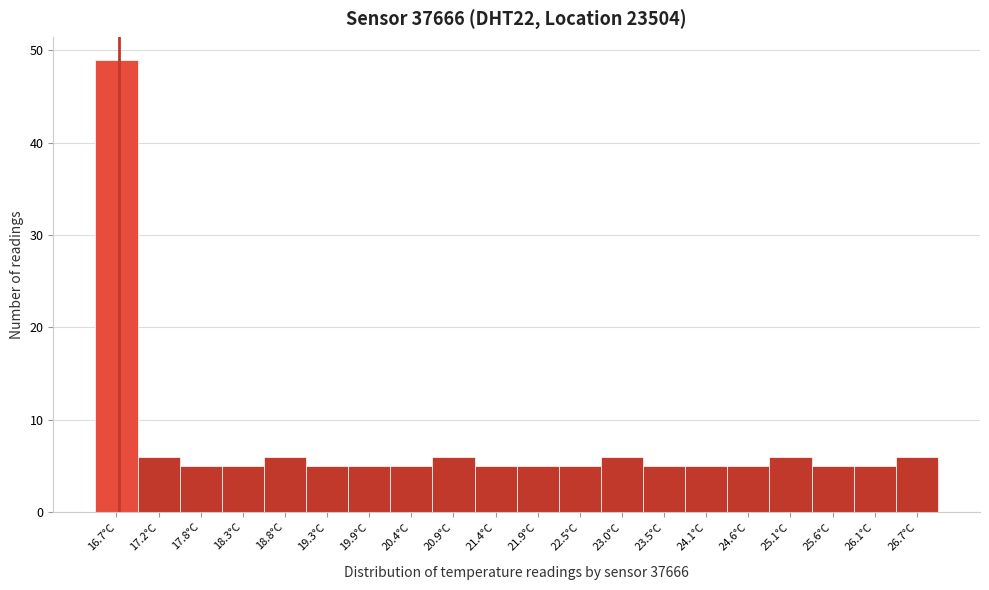

Reading left to right, extract all data points from this chart.

16.7°C=49	17.2°C=6	17.8°C=5	18.3°C=5	18.8°C=6	19.3°C=5	19.9°C=5	20.4°C=5	20.9°C=6	21.4°C=5	21.9°C=5	22.5°C=5	23.0°C=6	23.5°C=5	24.1°C=5	24.6°C=5	25.1°C=6	25.6°C=5	26.1°C=5	26.7°C=6